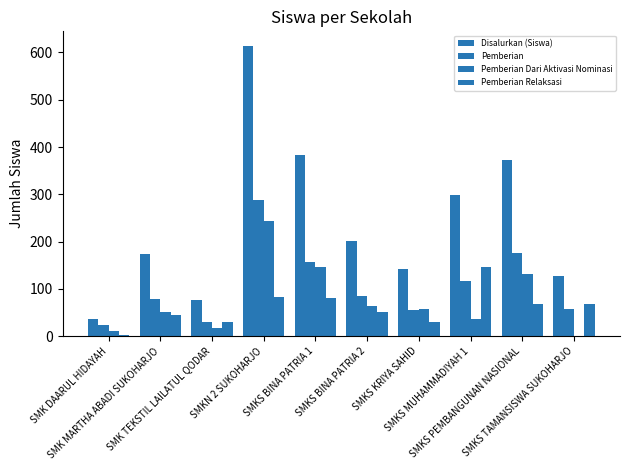

Between SMKN 2 SUKOHARJO and SMK DAARUL HIDAYAH, which is larger?

SMKN 2 SUKOHARJO